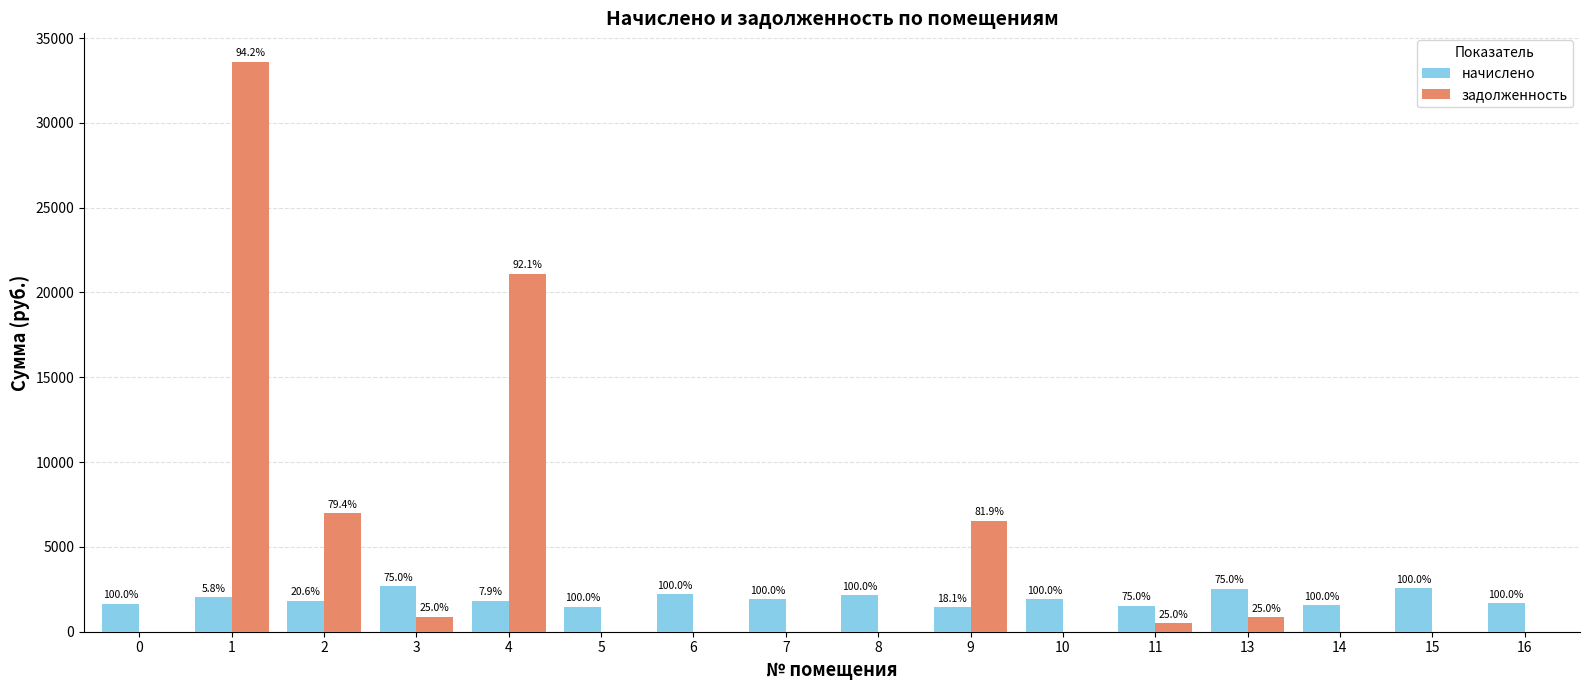

Reading right to left, transcribe all the data shown in this chart.

начислено: 1664.4	2551.5	1558.0	2529.5	1539.7	1913.6	1440.8	2155.6	1924.7	2228.9	1473.7	1822.0	2668.9	1818.3	2053.0	1649.7
задолженность: 0.0	0.0	0.0	843.2	513.2	0.0	6538.8	0.0	0.0	0.0	0.0	21098.1	889.6	7005.5	33599.2	0.0